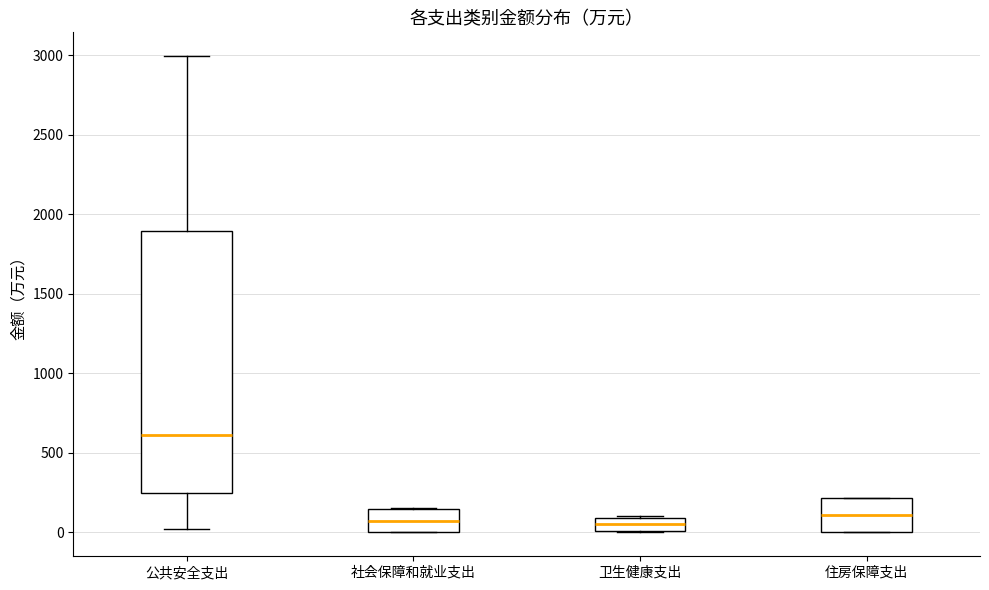

Reading left to right, read every box against the y-axis: the position of its median line, the range the box covers, and the ends of its whiskers. The values are not printed on the chart, so give them approximately, as read against the axis.

公共安全支出: median 600, box 250 to 1900, whiskers 0 to 3000
社会保障和就业支出: median 50, box 0 to 150, whiskers 0 to 150
卫生健康支出: median 50, box 0 to 100, whiskers 0 to 100
住房保障支出: median 100, box 0 to 200, whiskers 0 to 200